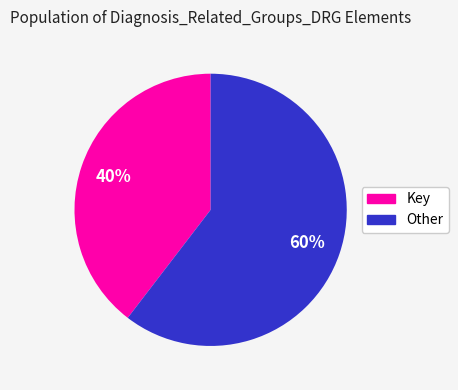

To the nearest percent, what is the average slice percentage?

50%